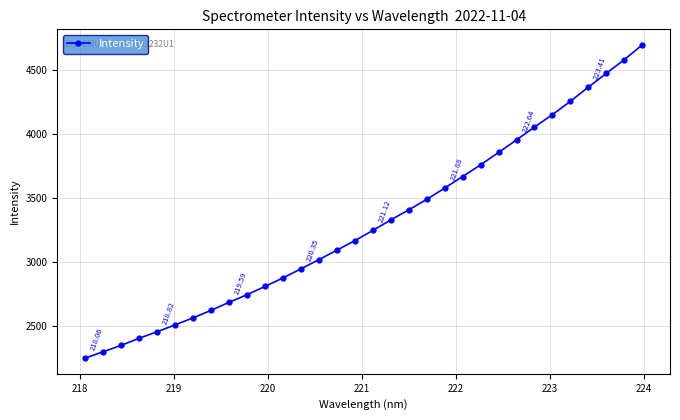

True or false: the data has more than 1 interior local peaks.

False